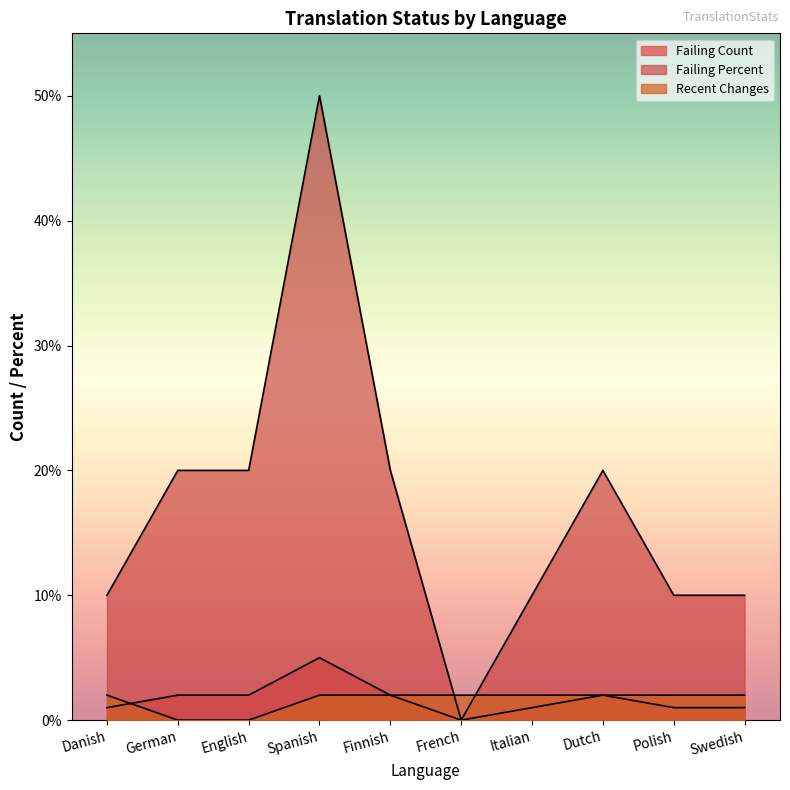

What is the total value across all series at Danish?

13